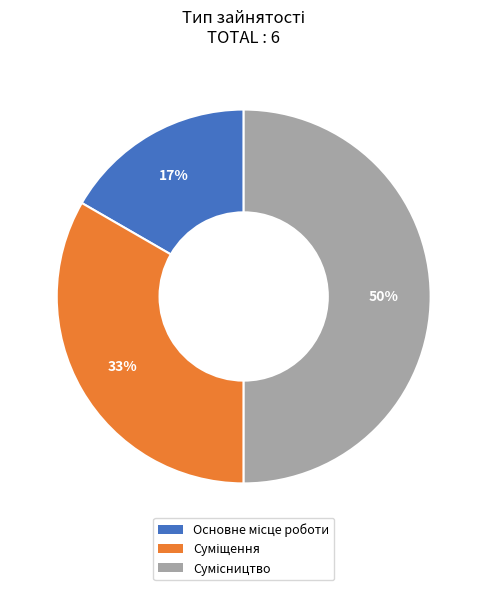

How many slices are in this pie chart?

3